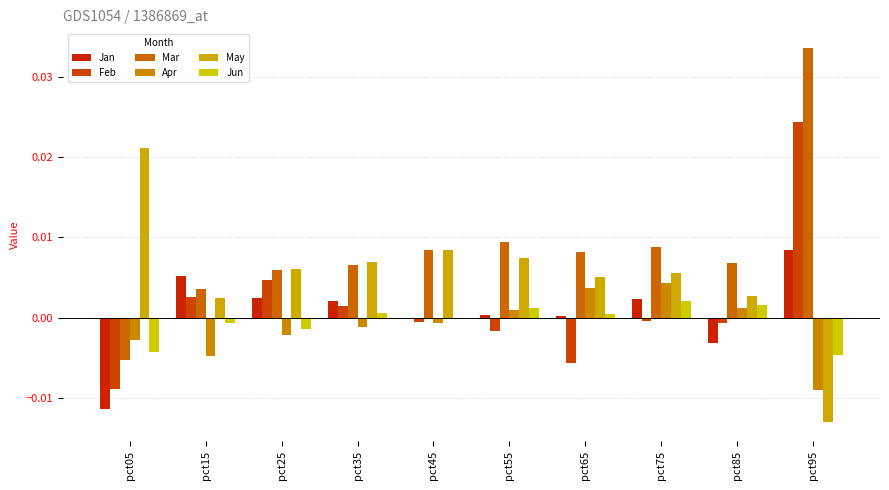

How many data points does each series have?

10